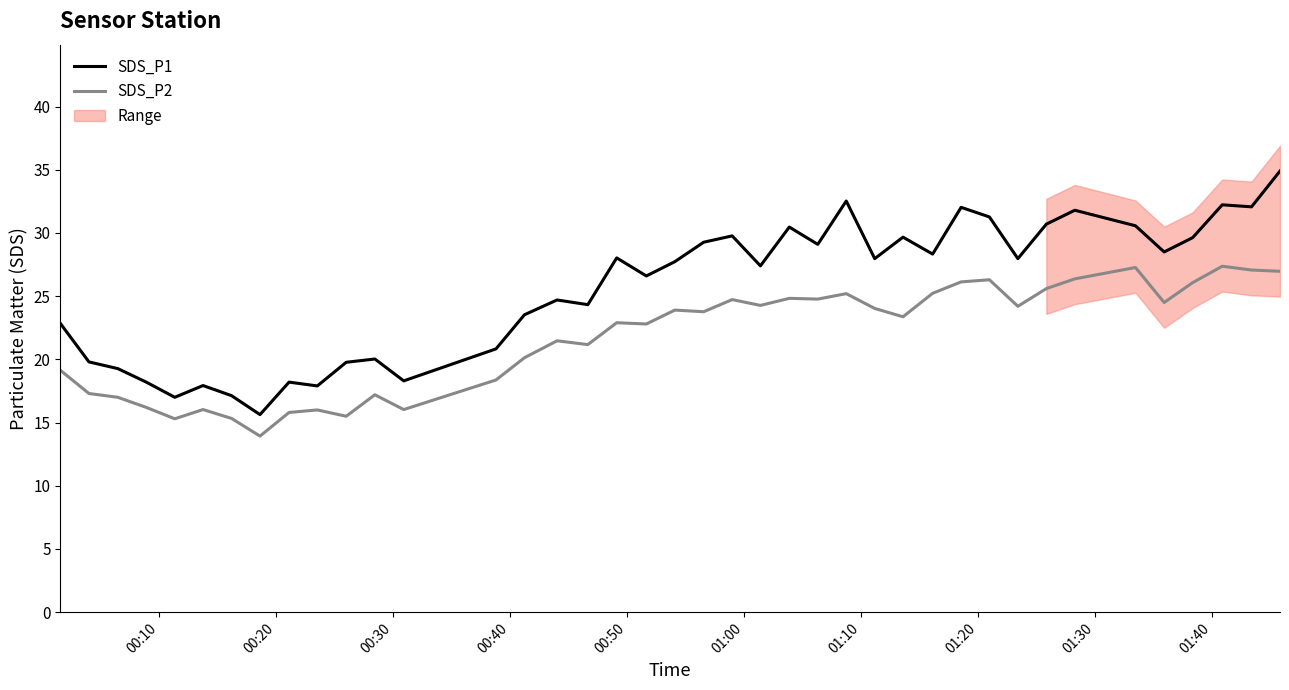

True or false: SDS_P2 and SDS_P1 intersect in this chart.

False